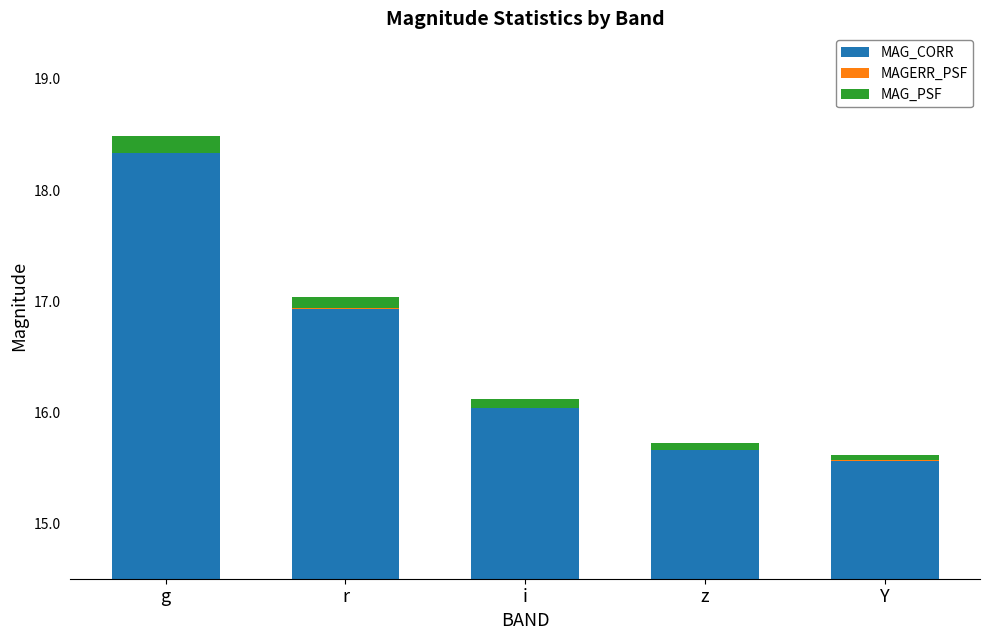

True or false: MAGERR_PSF has a value of 0.0 at Y.

True